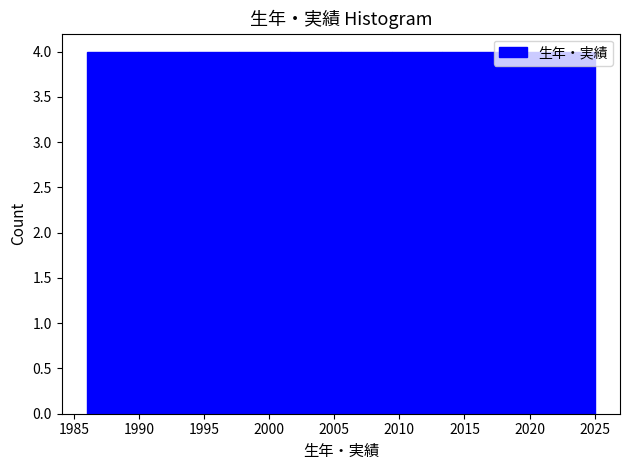

Reading left to right, list every bar in this chart as the range it spans on the x-axis followed by its height. Neither the bar edges nor the heights are printed on the chart, so give them approximately, as read against the axes.

1986.0 to 1989.9: 4
1989.9 to 1993.8: 4
1993.8 to 1997.7: 4
1997.7 to 2001.6: 4
2001.6 to 2005.5: 4
2005.5 to 2009.4: 4
2009.4 to 2013.3: 4
2013.3 to 2017.2: 4
2017.2 to 2021.1: 4
2021.1 to 2025.0: 4